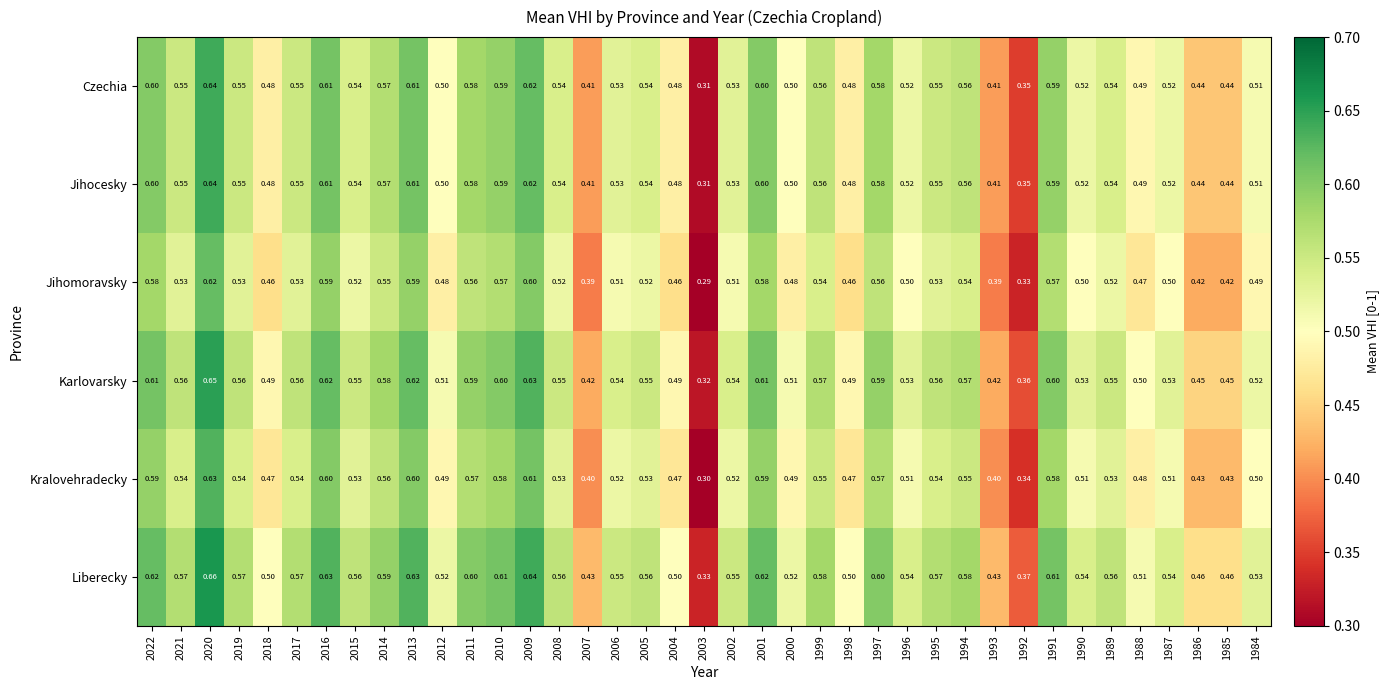

Which series has the largest total across all categories?

Liberecky